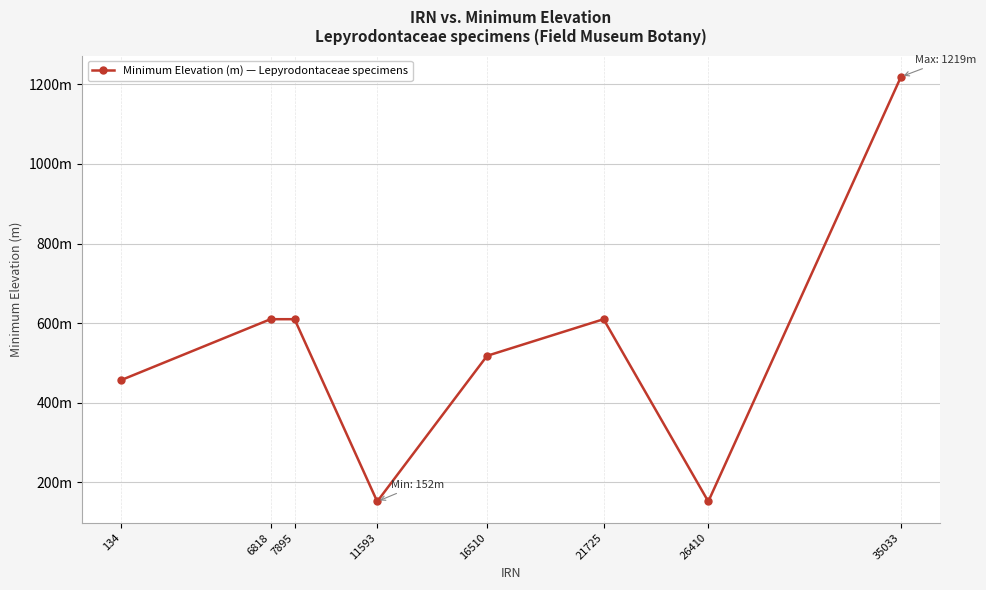

What is the ratio of the value at 35033 to the value at 11593?

8.0